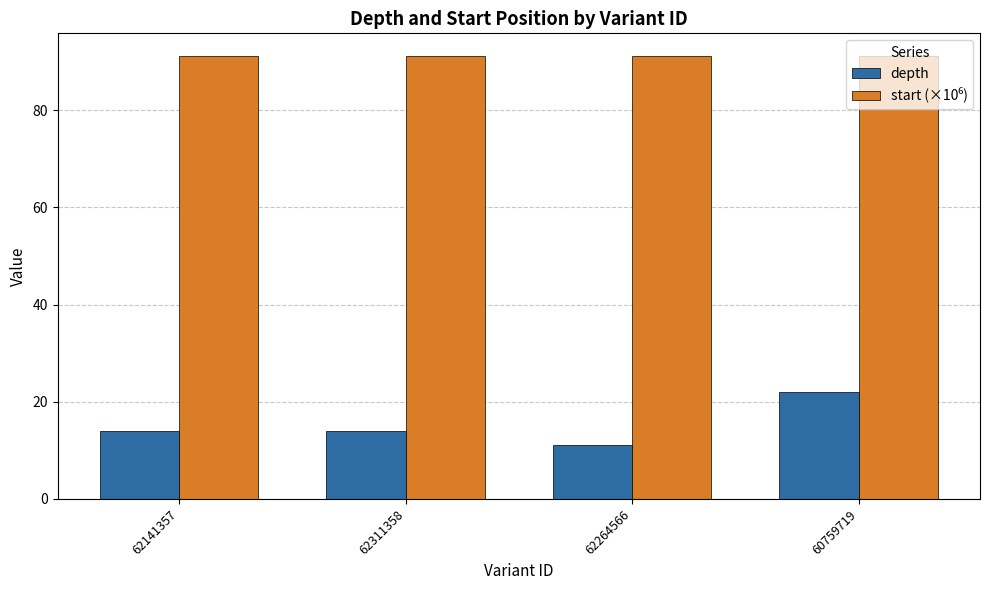

Which series has the widest spread of values?

depth